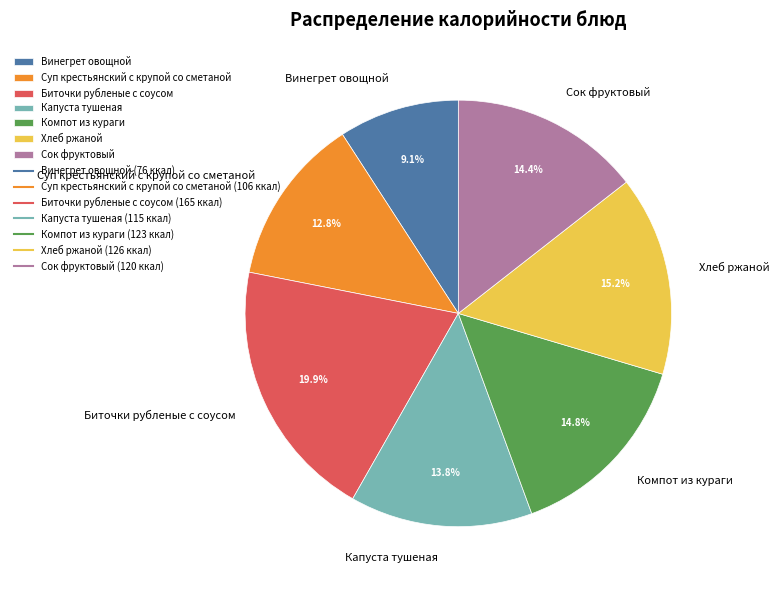

Which category has the biggest portion of the pie?

Биточки рубленые с соусом